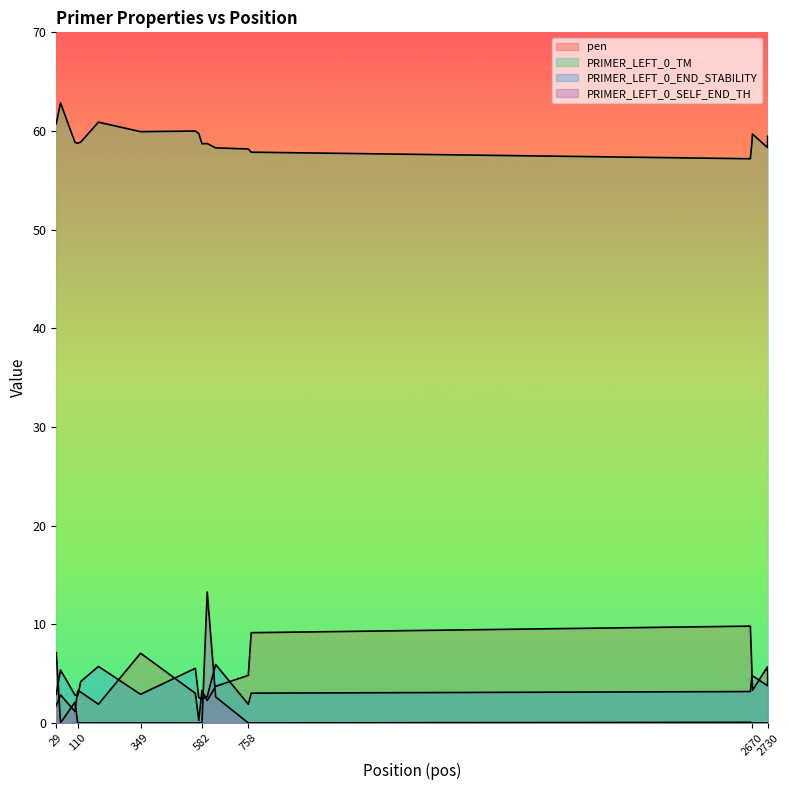

What is the difference between the maximum and minimum values in the pen series?

9.6